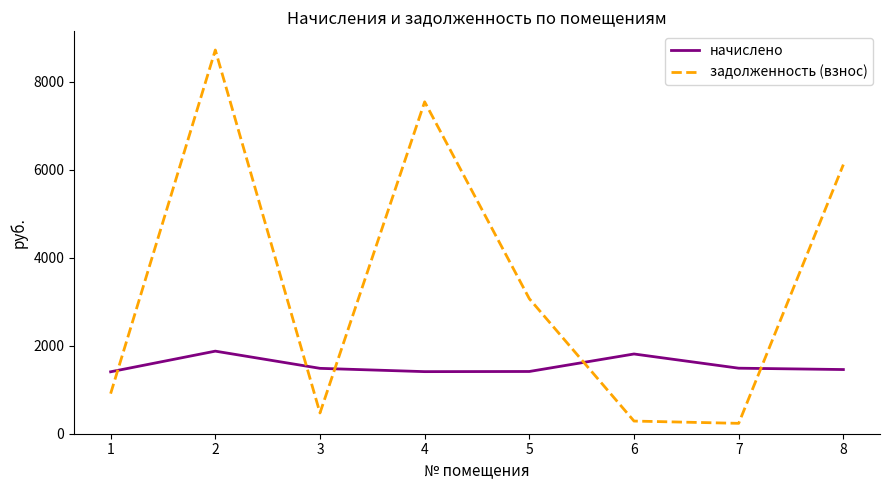

At which label does задолженность (взнос) first exceed 3069?

2